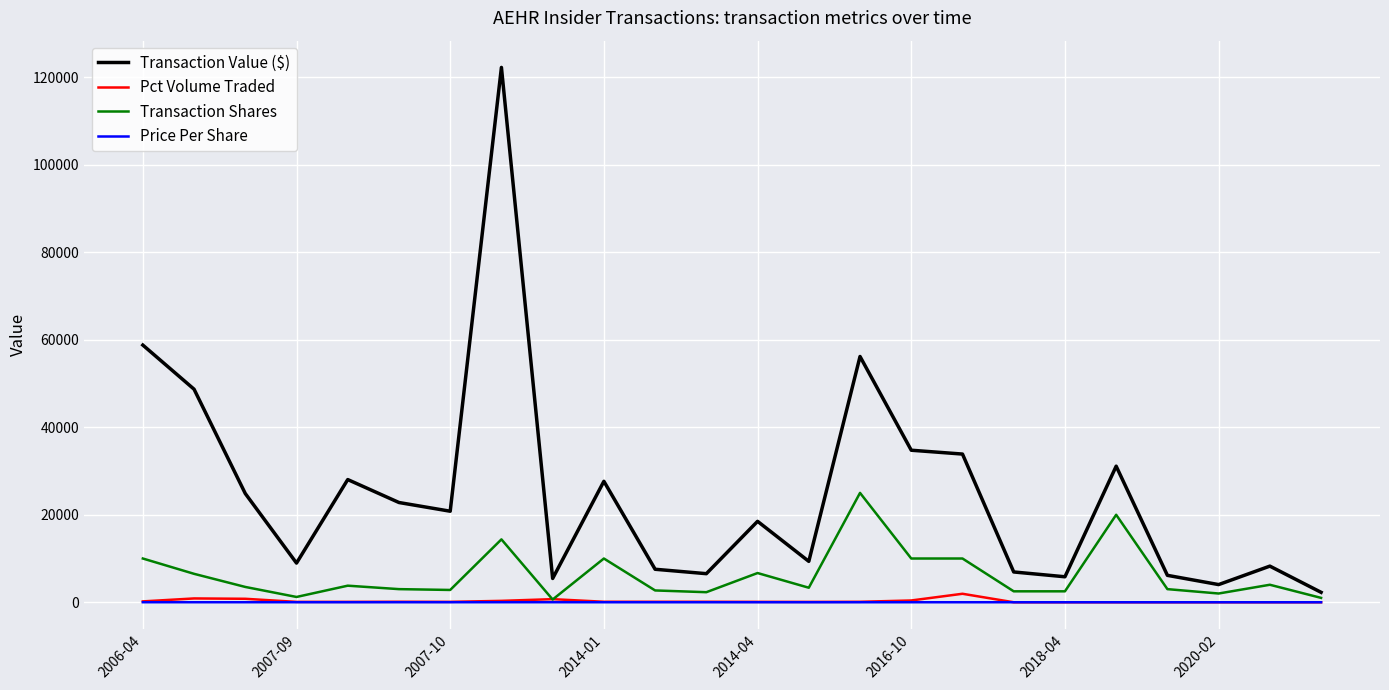

Which series has the largest total across all categories?

Transaction Value ($)